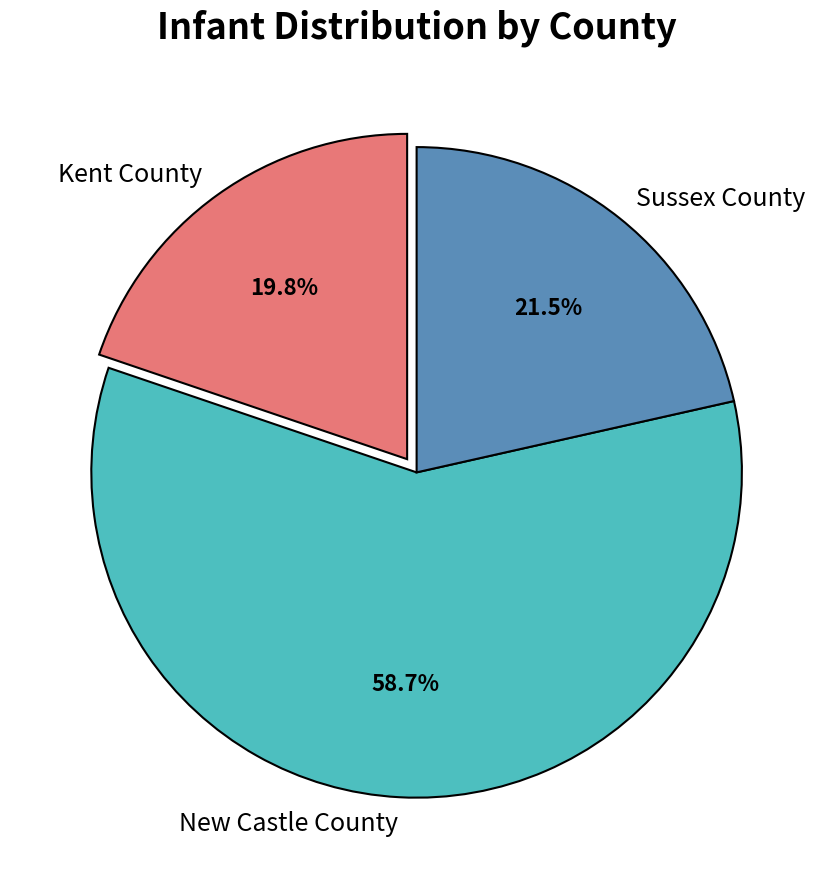

The Kent County slice represents 11% of the pie. True or false?

False